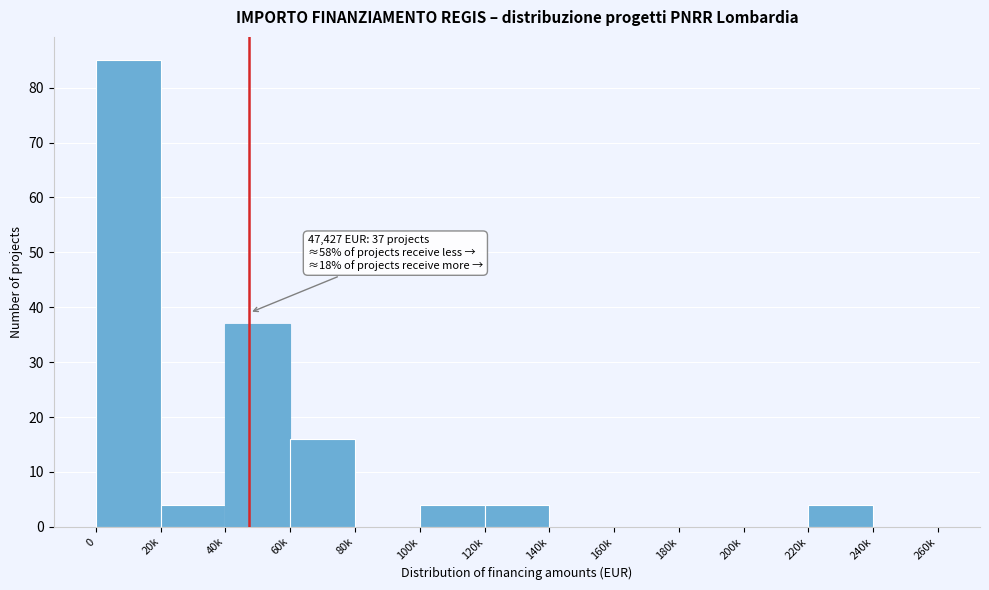

Reading left to right, list all the values displayed in this chart.

0=85	20k=4	40k=37	60k=16	80k=0	100k=4	120k=4	140k=0	160k=0	180k=0	200k=0	220k=4	240k=0